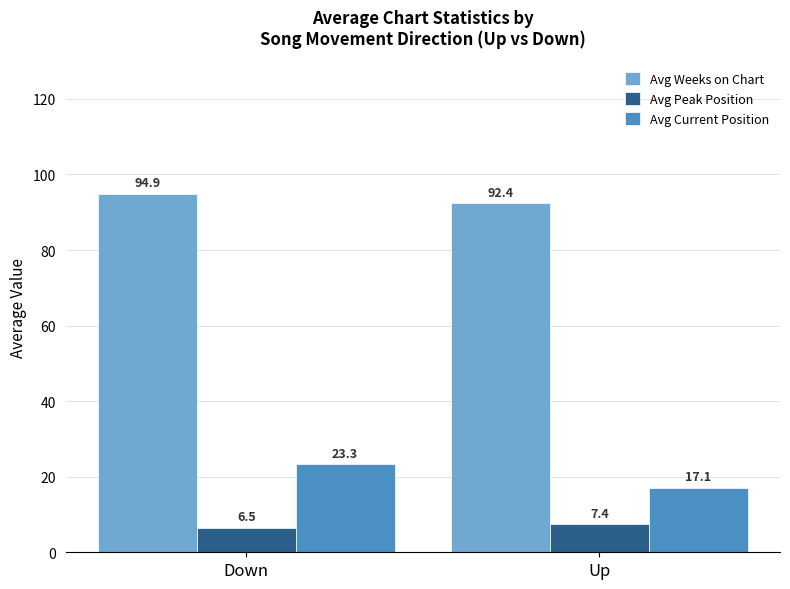

What position from the right is Up?

1